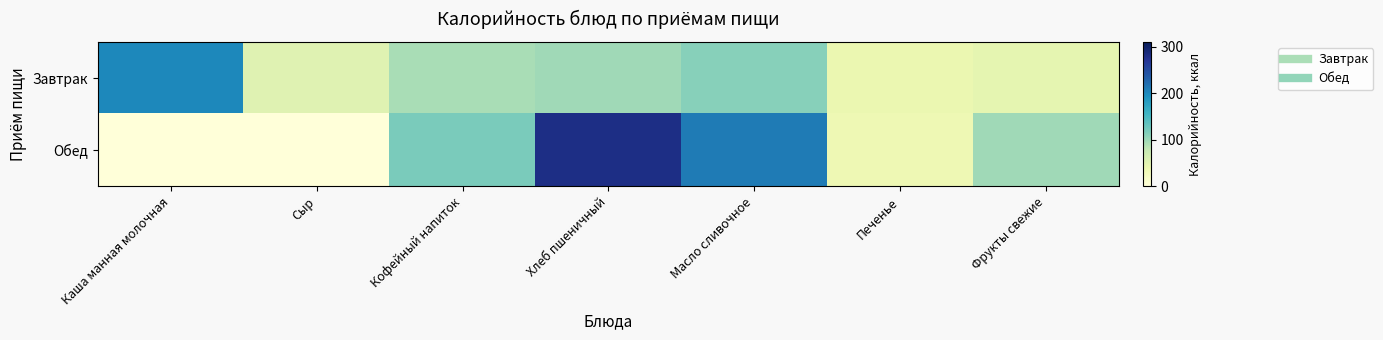

How many data points does each series have?

7